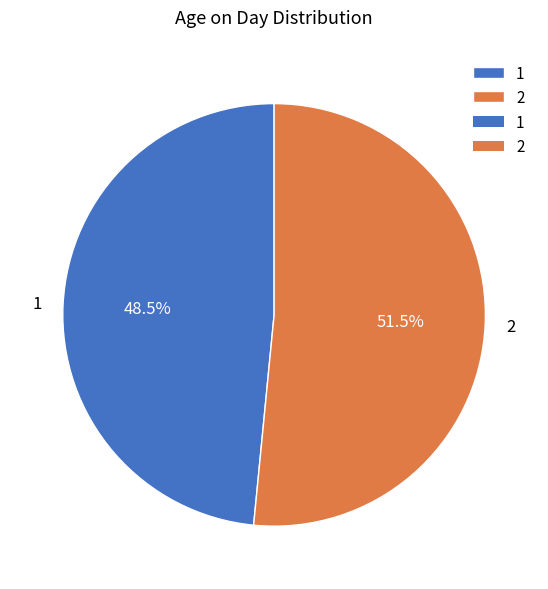

What percentage is NOT represented by 1?

51.5%